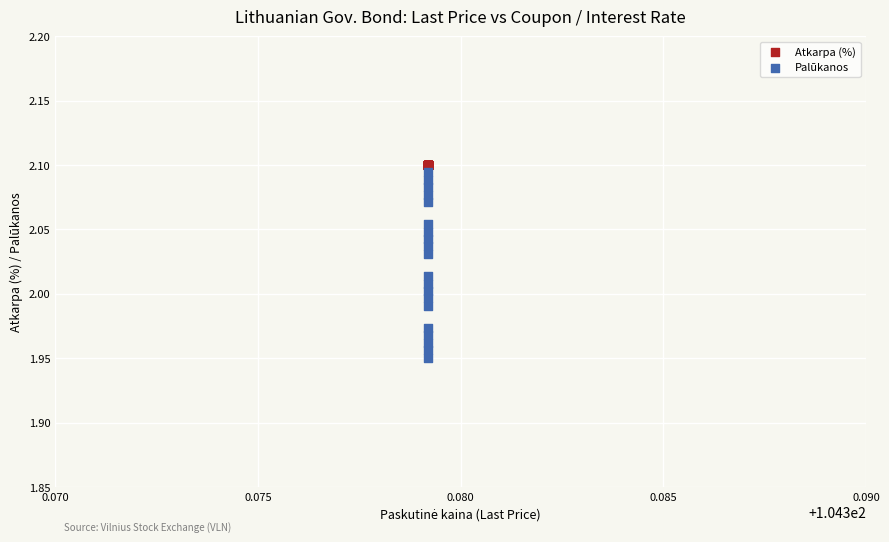

Which series reaches the minimum Y coordinate?

Palūkanos